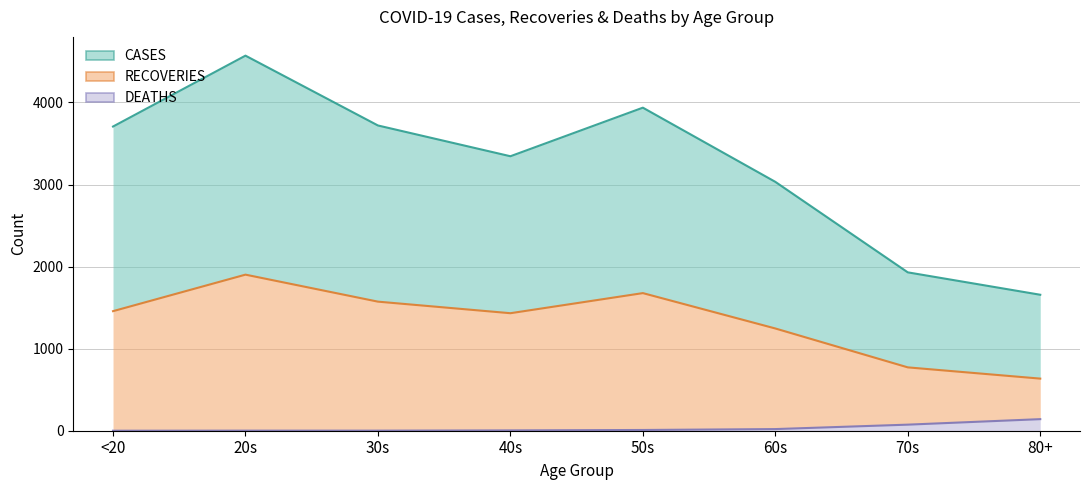

How many lines are shown in the chart?

3